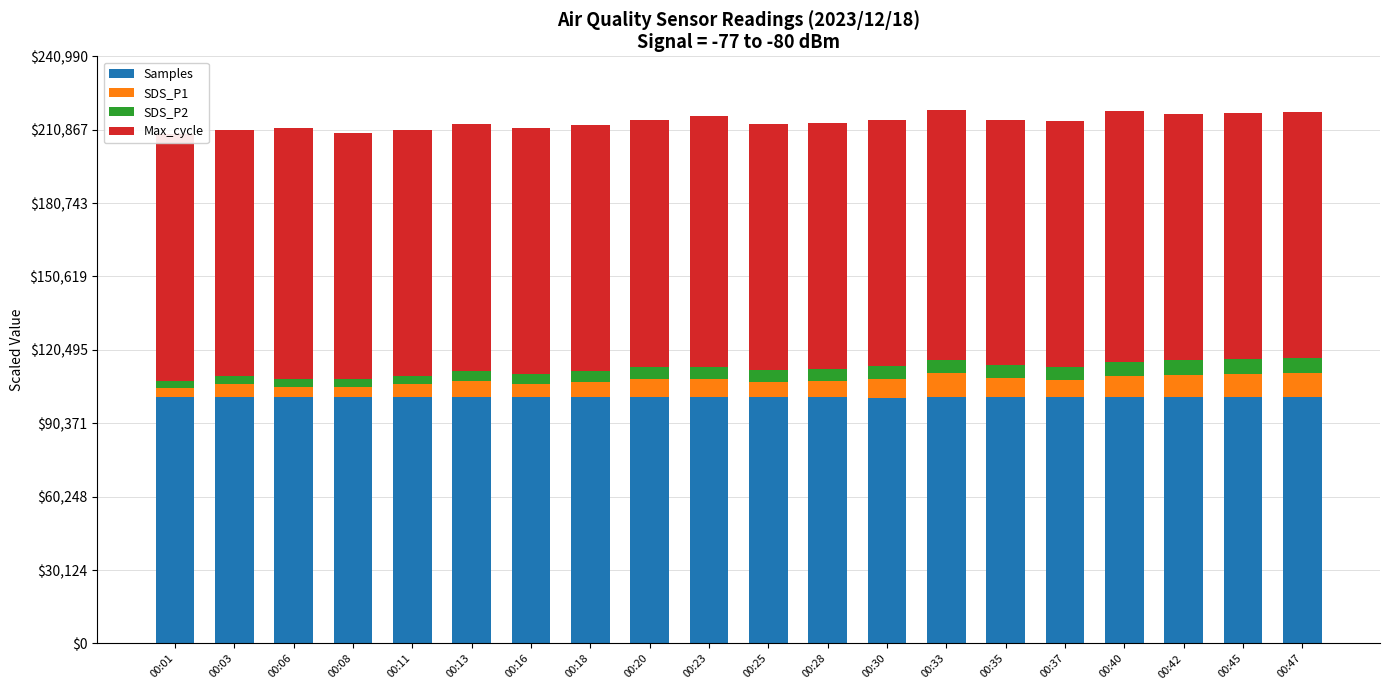

What is the lowest value of the Samples series?

100901.9